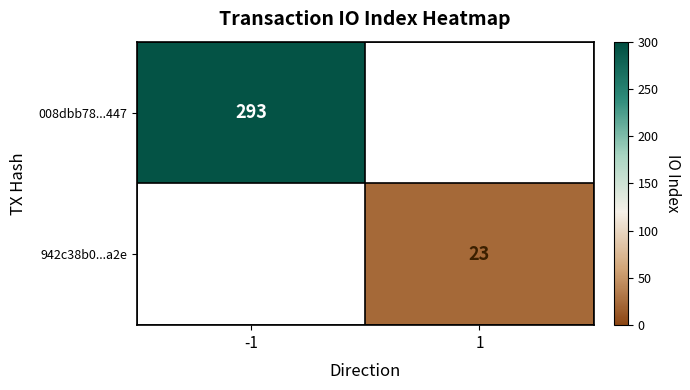

The 942c38b0...a2e series shows 8 at 1. True or false?

False